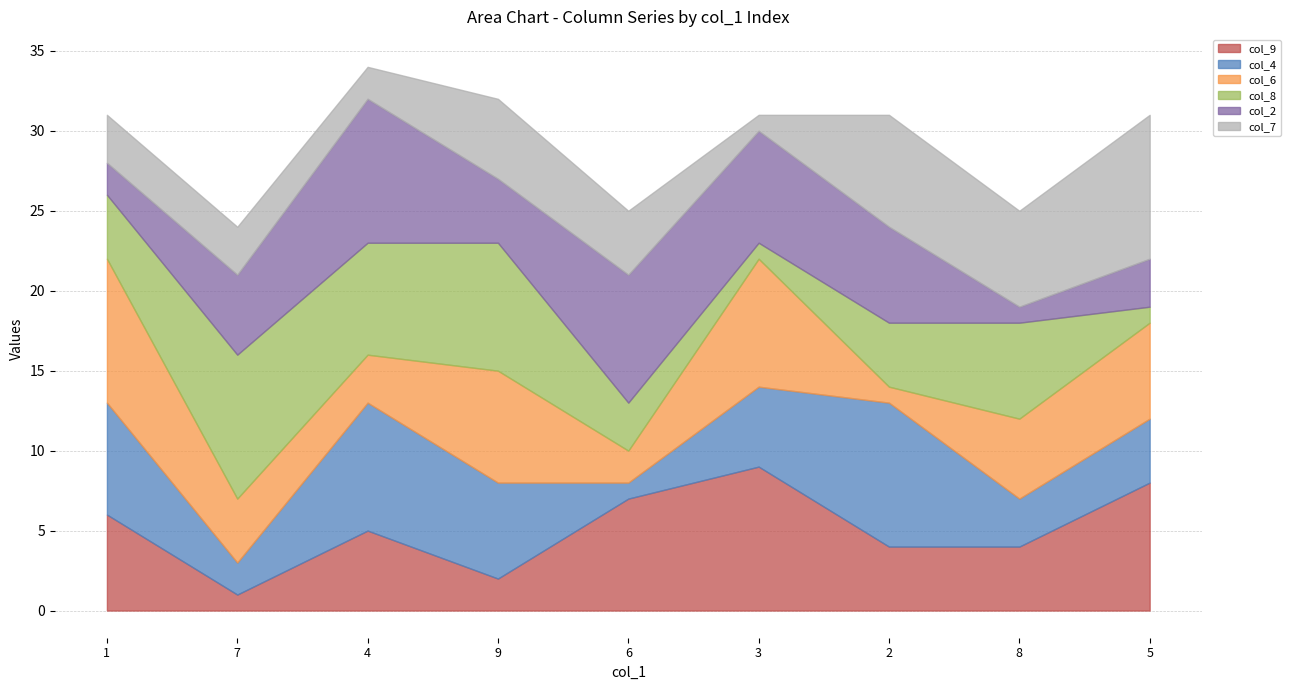

At how many categories does at least one series exceed 7?

8